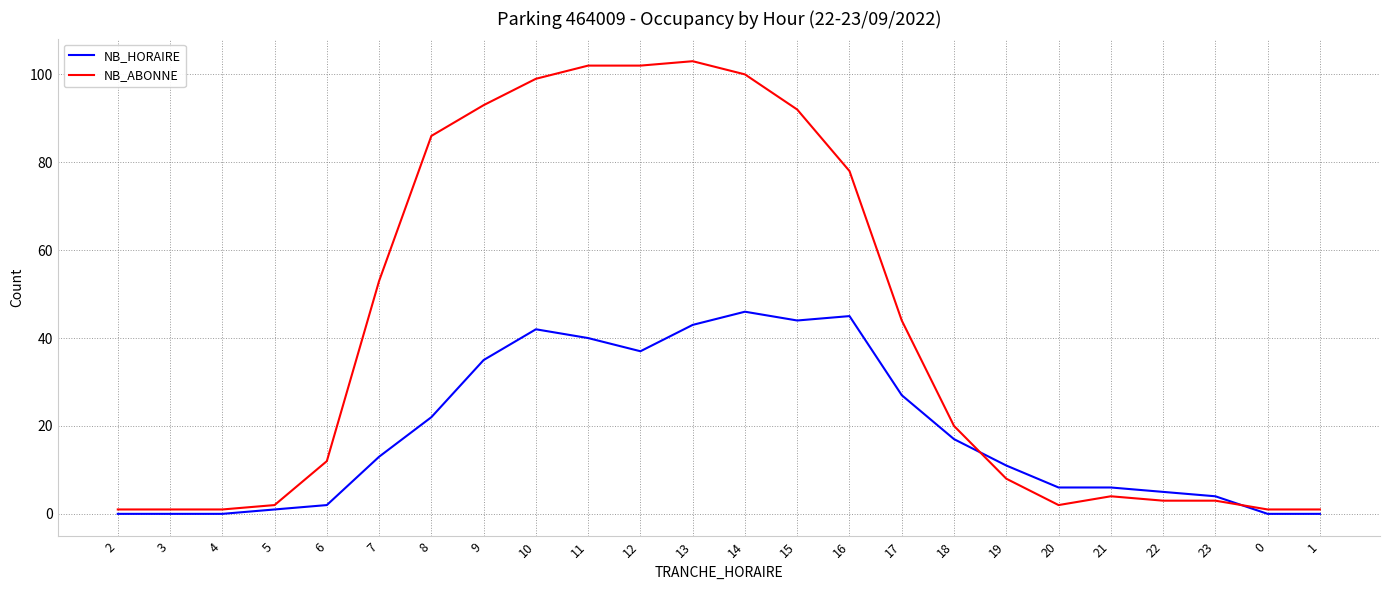

What is the difference between the second highest and minimum values in the NB_HORAIRE series?

45